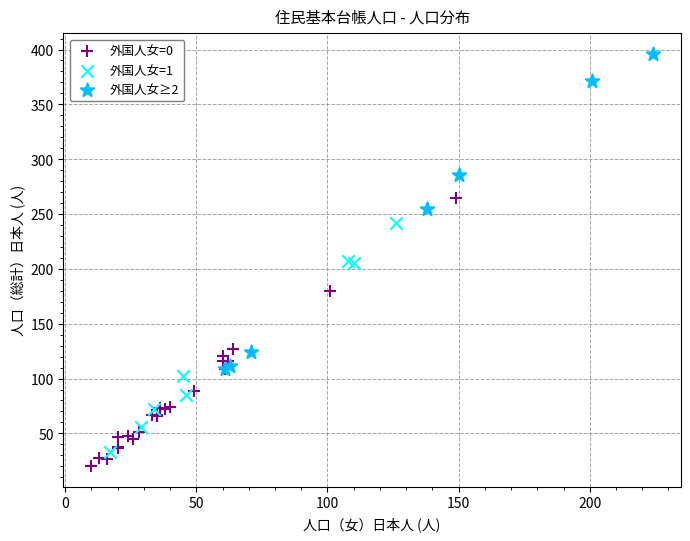

Which series contains the lowest Y value?

外国人女=0